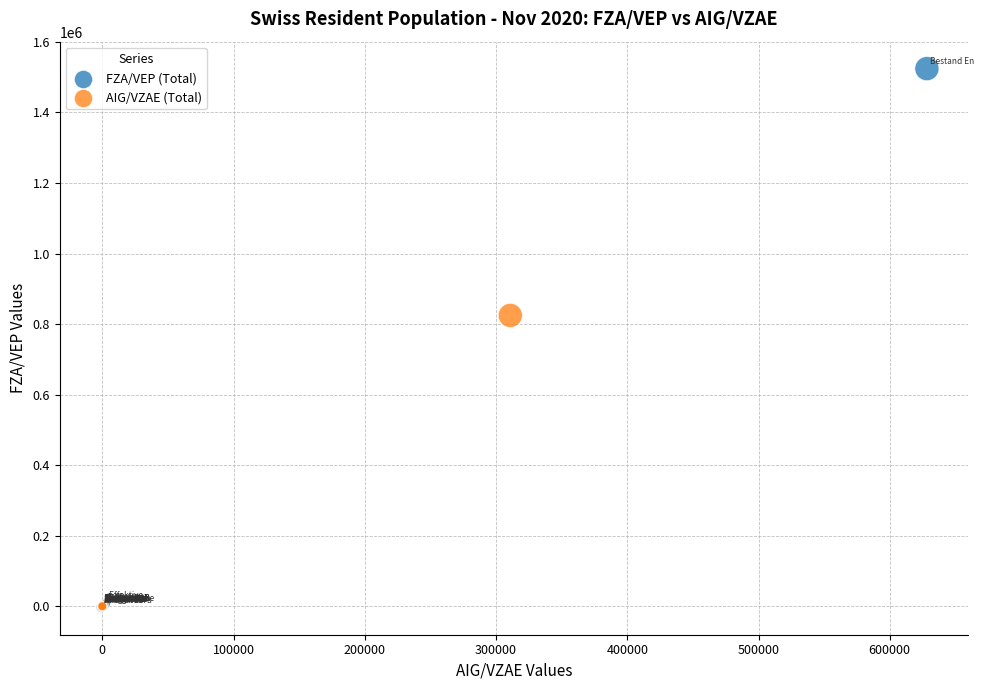

Which series reaches the maximum Y coordinate?

FZA/VEP (Total)